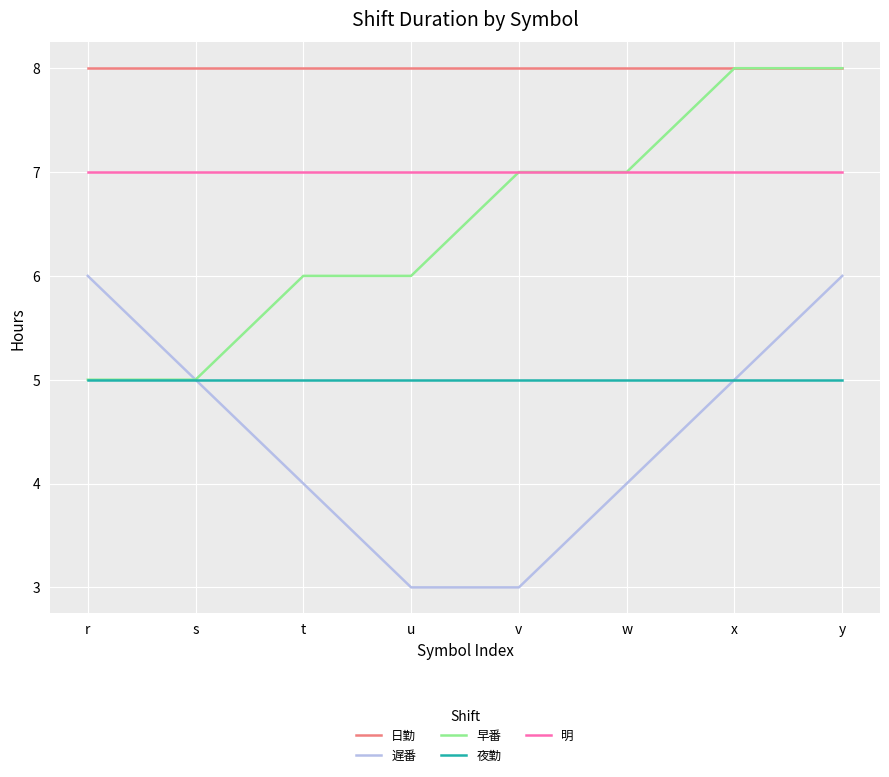

True or false: 明 and 日勤 cross at least once.

False